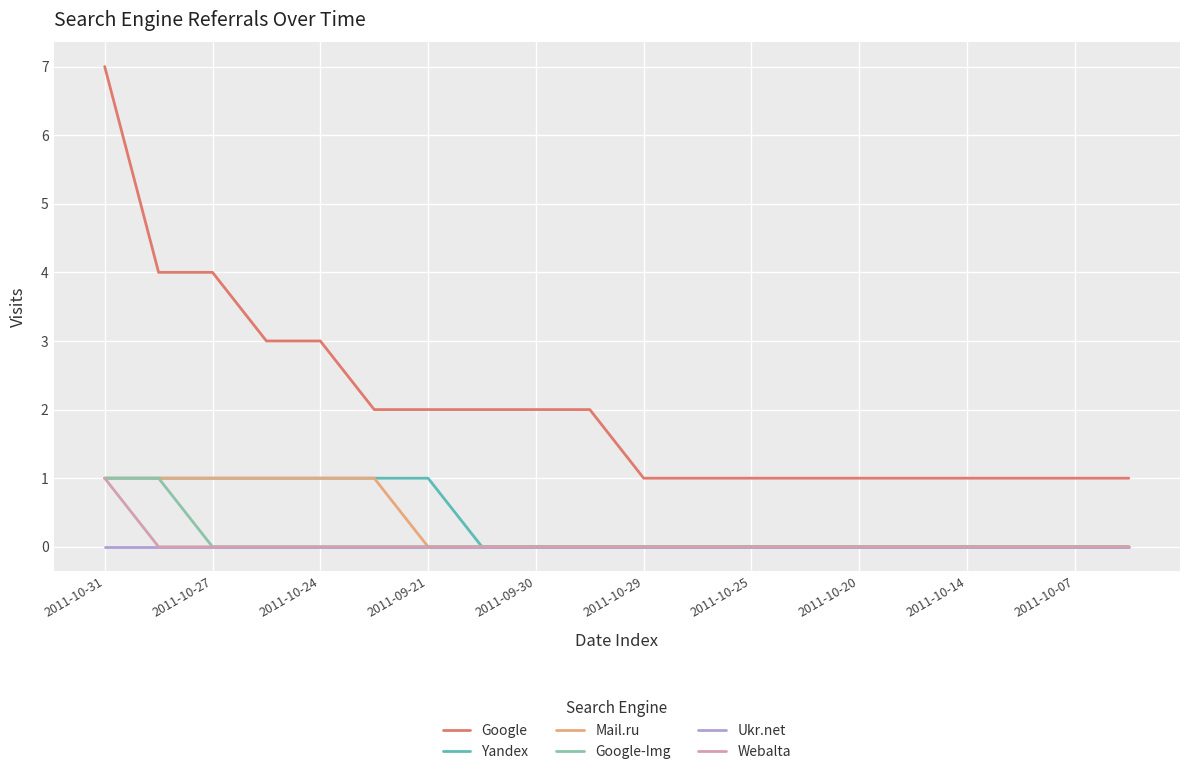

What are all the series names shown in the legend?

Google, Yandex, Mail.ru, Google-Img, Ukr.net, Webalta